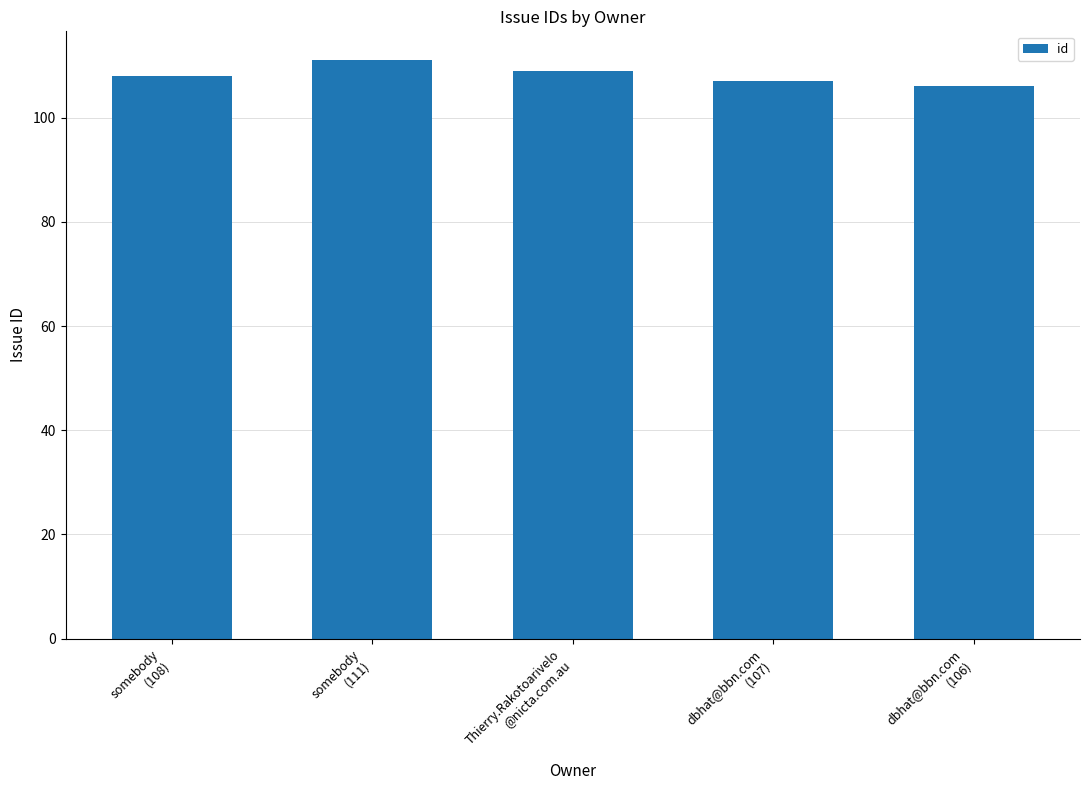

Reading left to right, what are all the values shown in this chart?

108	111	109	107	106